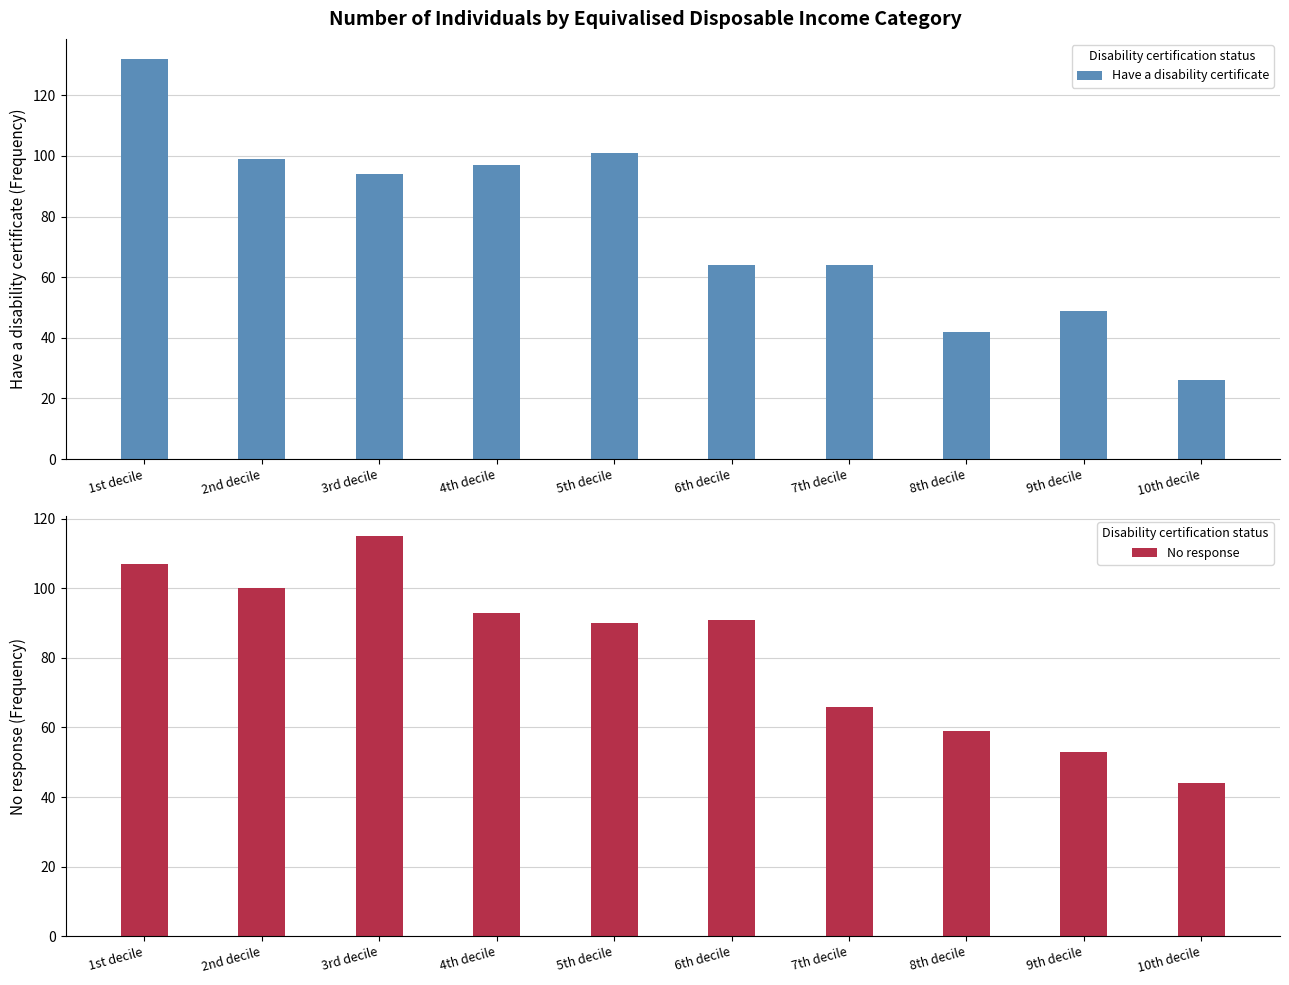

What is the value of the No response bar at the 8th from the left?

59